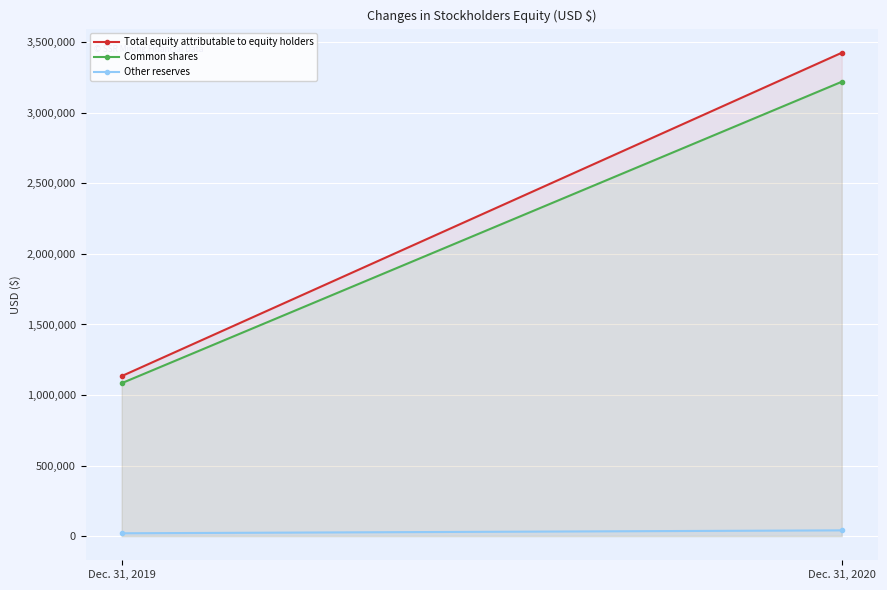

At which category is the sum across all series the highest?

Dec. 31, 2020